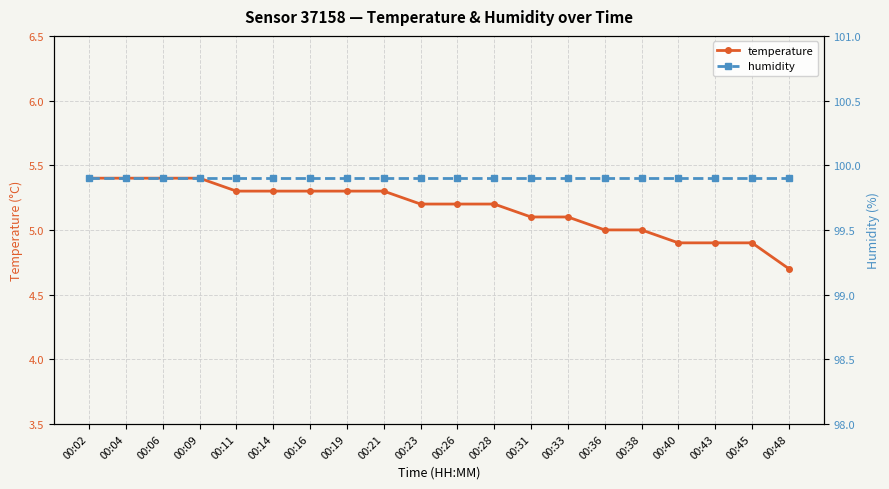

At how many categories does at least one series exceed 90?

20